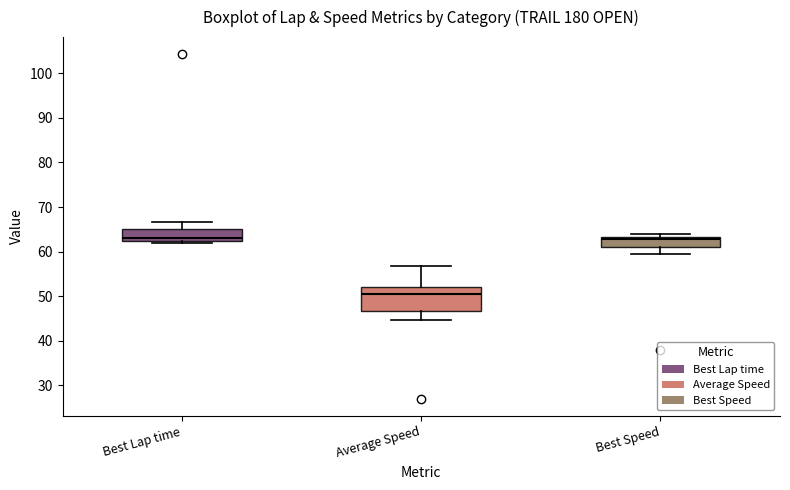

Comparing the boxes themselves (not the whiskers), which one is the tallest?

Average Speed